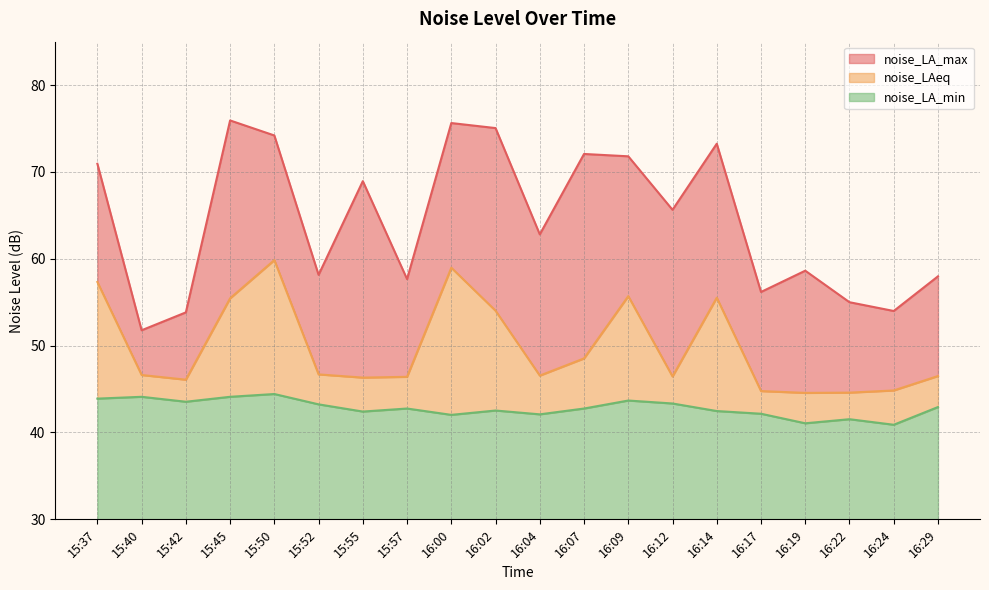

Which label corresponds to the largest value in the chart?

15:45